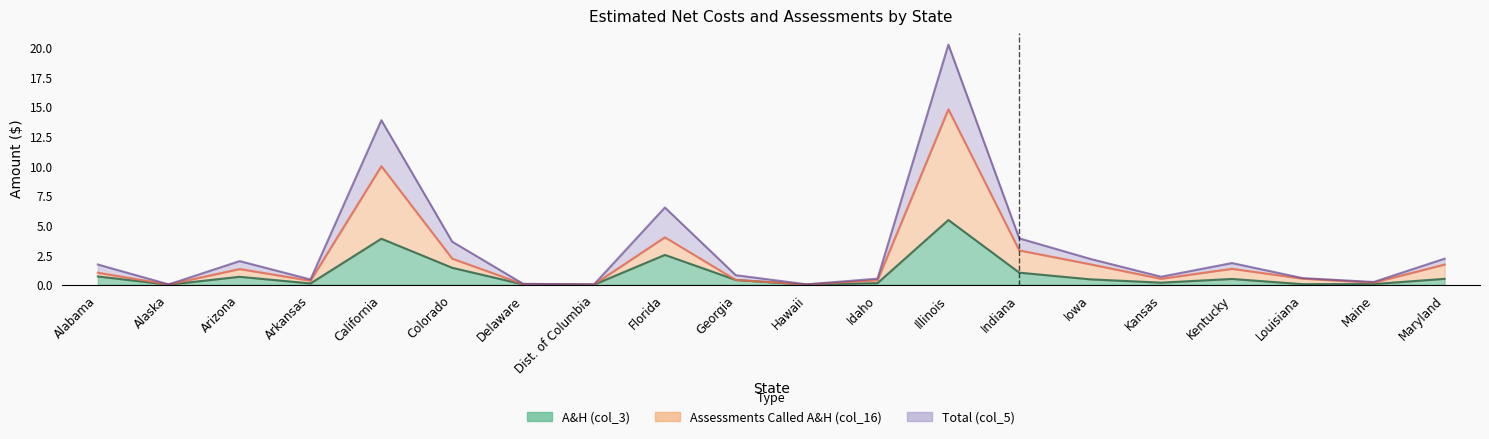

At how many categories does at least one series exceed 10?

2